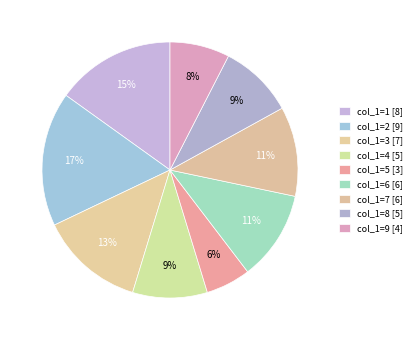

What percentage is the col_1=9 slice, to the nearest percent?

8%